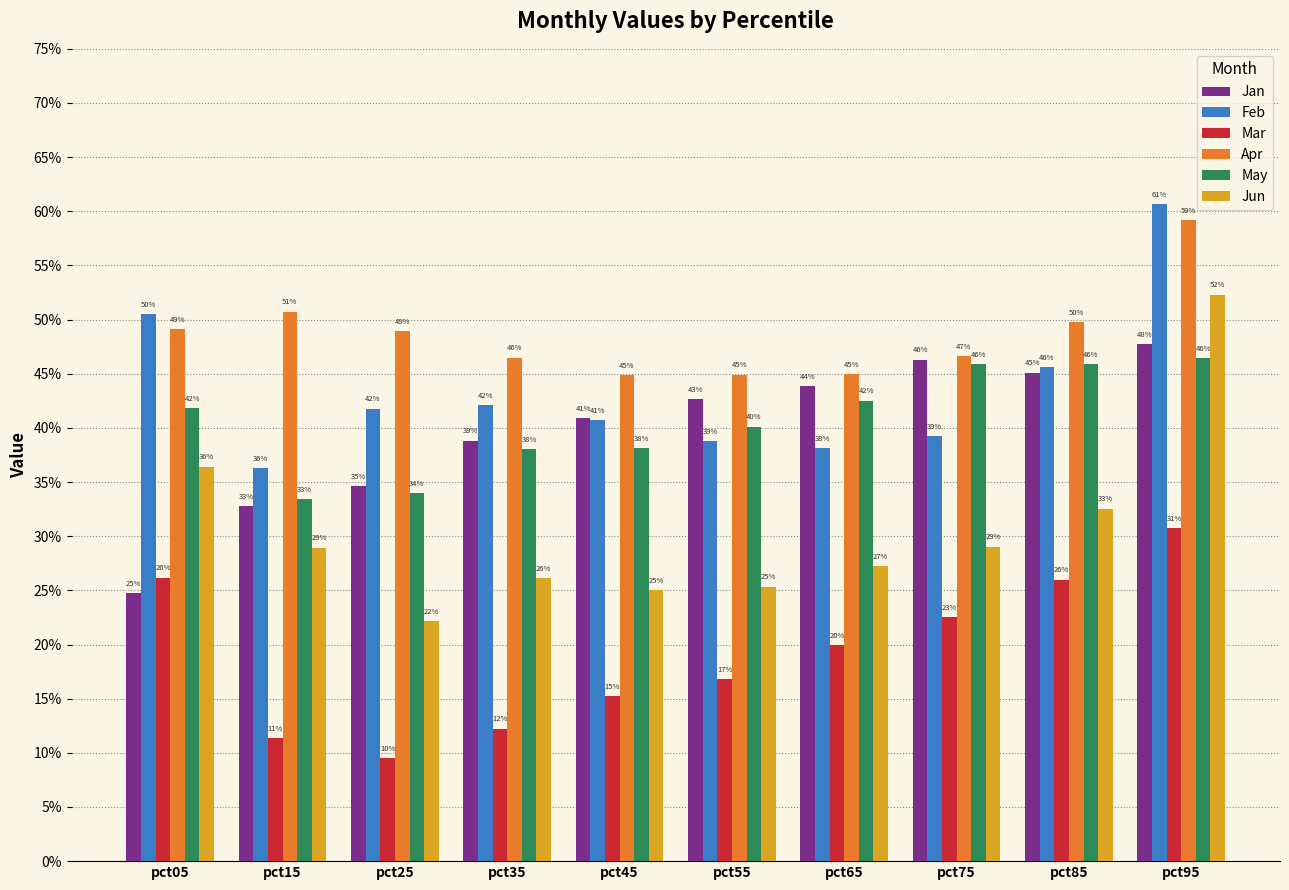

What are all the series names shown in the legend?

Jan, Feb, Mar, Apr, May, Jun